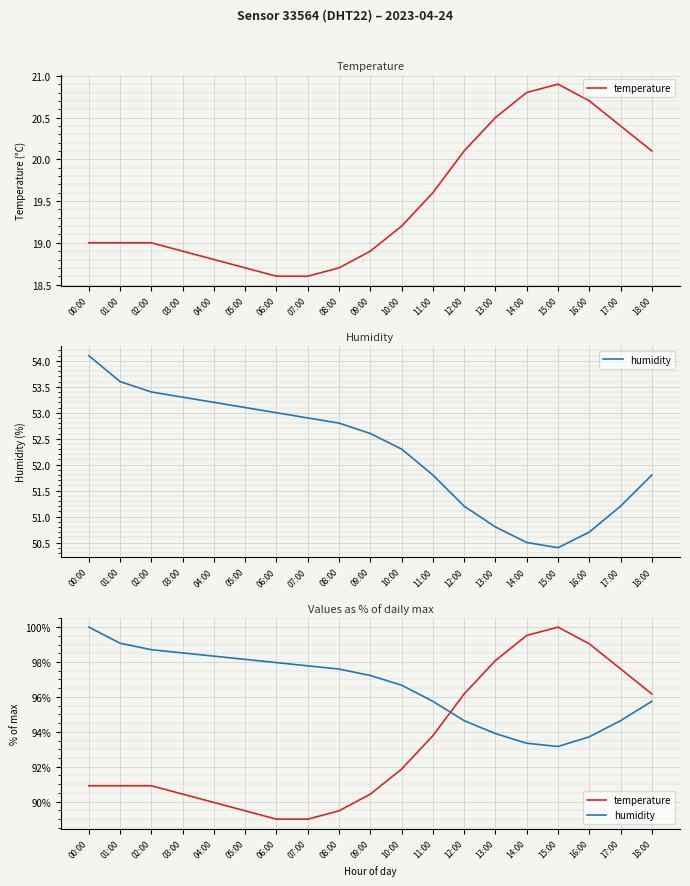

What is the value of the temperature point at the 5th from the left?

90.0